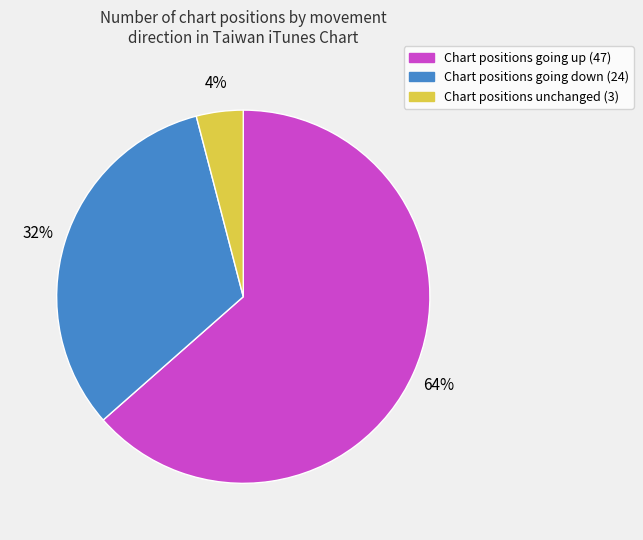

To the nearest percent, what is the average slice percentage?

33%